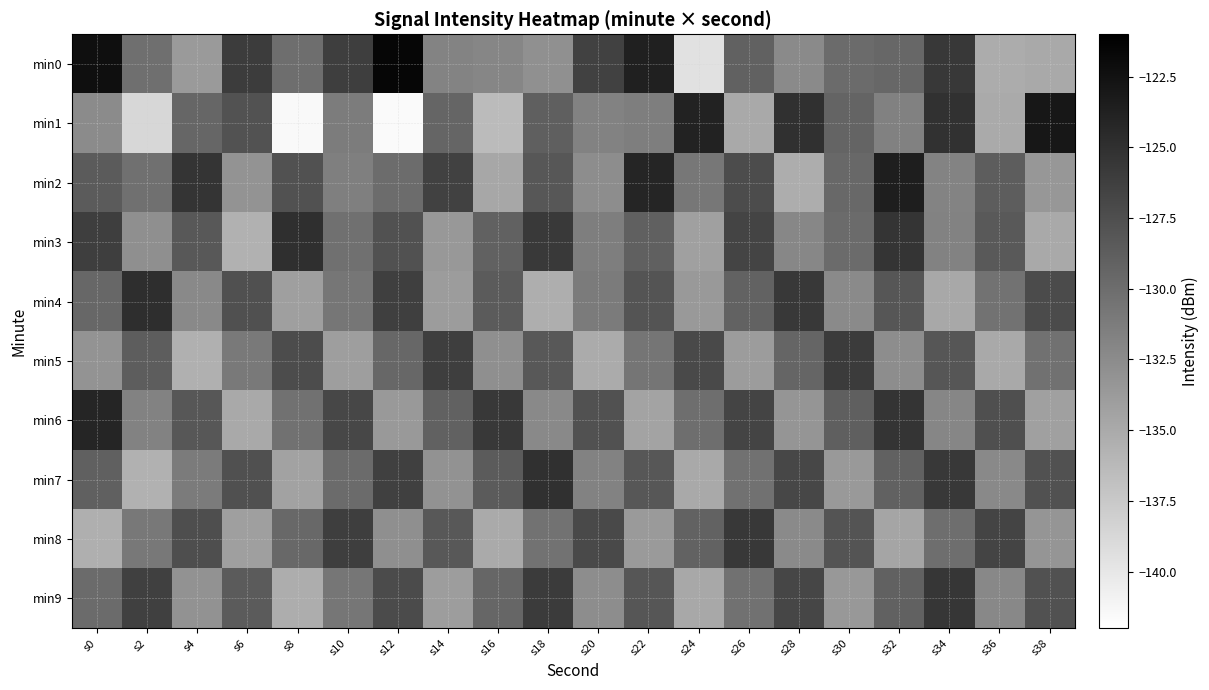

What is the smallest value displayed?

-141.5